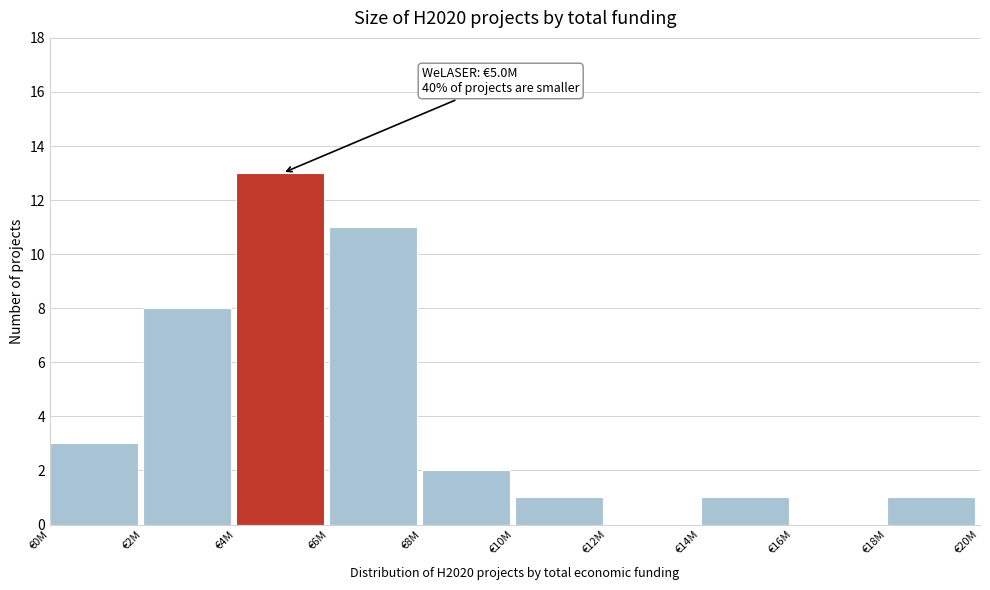

Reading right to left, list all the values displayed in this chart.

€18M=1	€16M=0	€14M=1	€12M=0	€10M=1	€8M=2	€6M=11	€4M=13	€2M=8	€0M=3